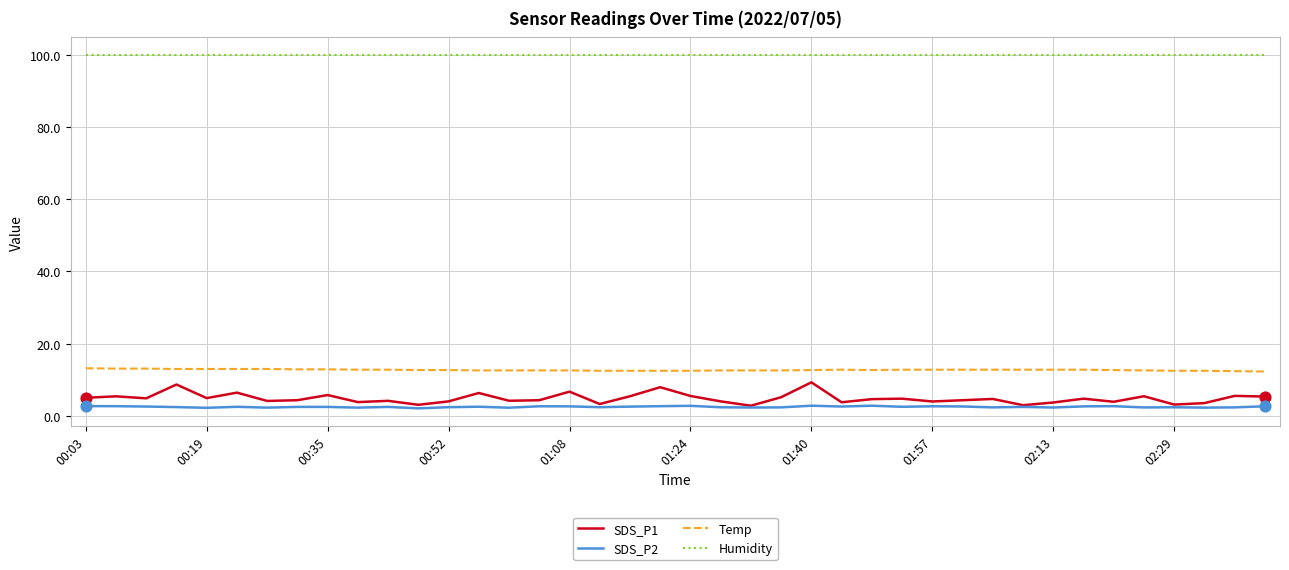

Which series has the largest total across all categories?

Humidity